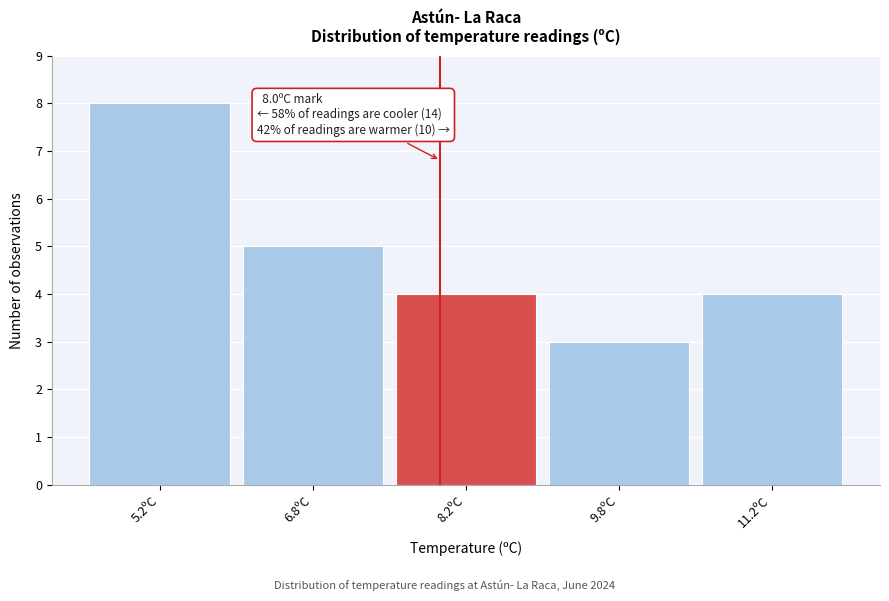

Which range on the x-axis has the tallest bar?

4.5 to 6.0